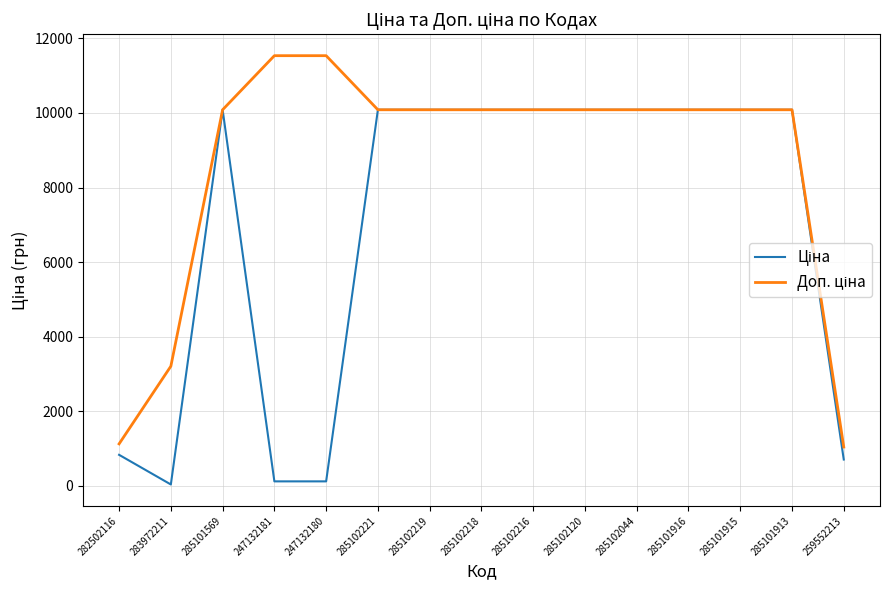

What is the maximum value shown in the chart?

11537.0